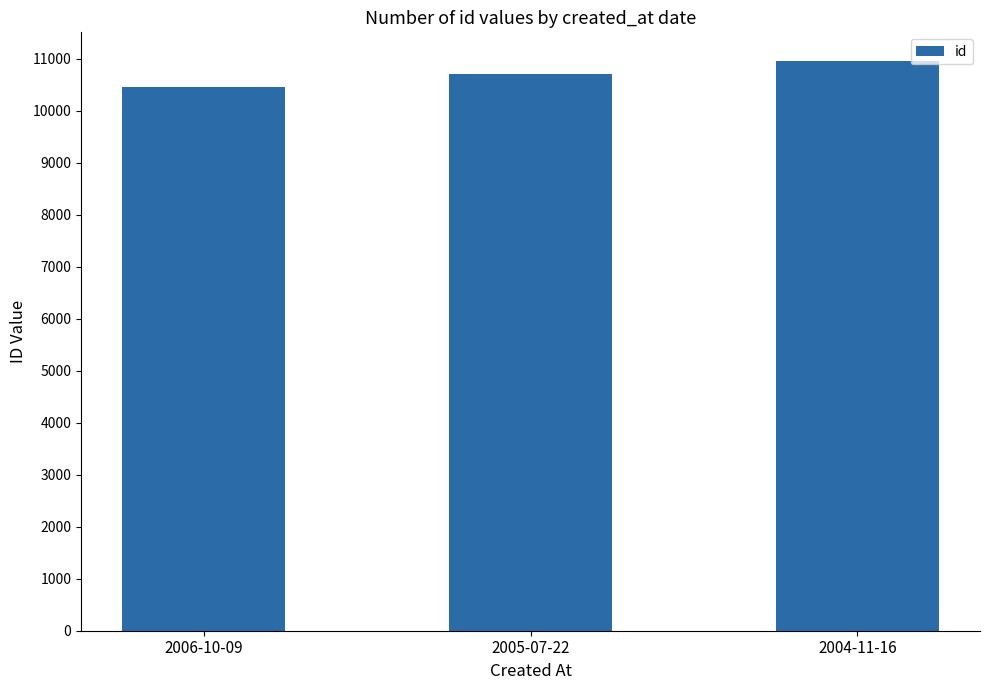

Which has a higher value, 2005-07-22 or 2006-10-09?

2005-07-22